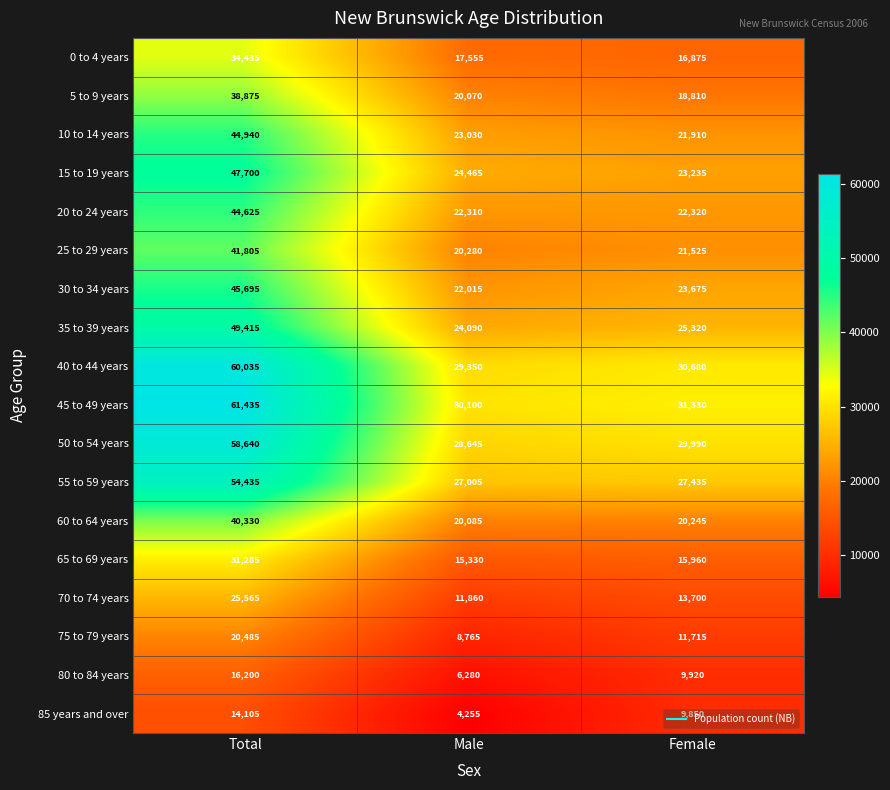

What is the difference between the maximum and second lowest values in the 85 years and over series?

4255